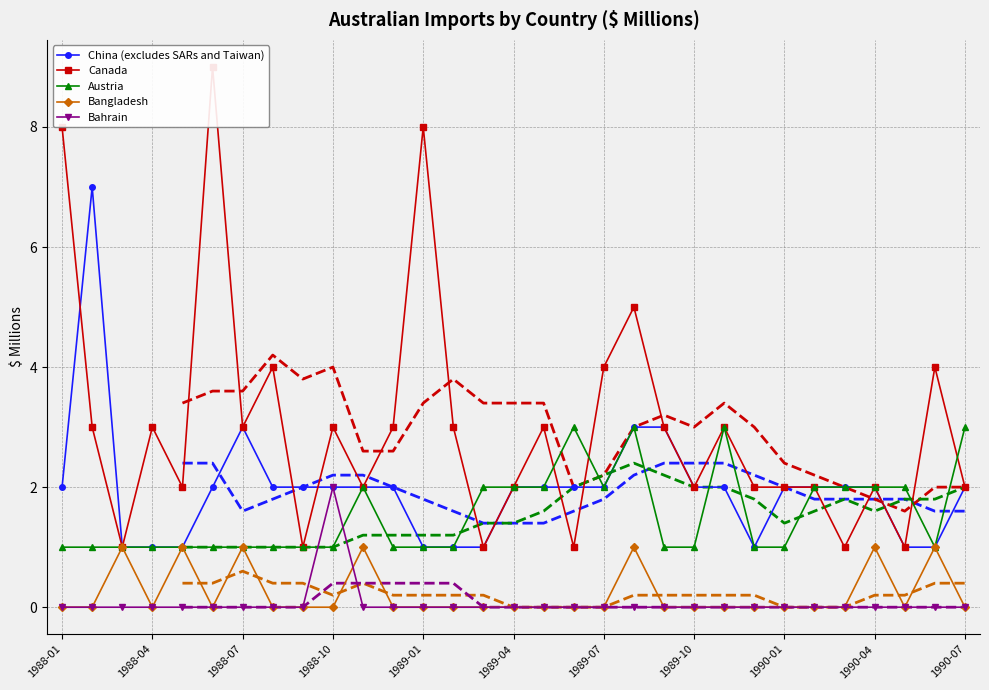

At how many categories does at least one series exceed 7?

3